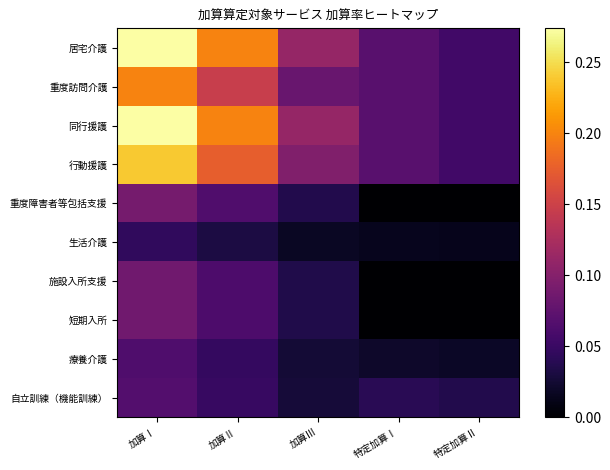

Reading left to right, list all the values displayed in this chart.

居宅介護: 加算Ⅰ=0.3	加算Ⅱ=0.2	加算Ⅲ=0.1	特定加算Ⅰ=0.1	特定加算Ⅱ=0.1
重度訪問介護: 加算Ⅰ=0.2	加算Ⅱ=0.1	加算Ⅲ=0.1	特定加算Ⅰ=0.1	特定加算Ⅱ=0.1
同行援護: 加算Ⅰ=0.3	加算Ⅱ=0.2	加算Ⅲ=0.1	特定加算Ⅰ=0.1	特定加算Ⅱ=0.1
行動援護: 加算Ⅰ=0.2	加算Ⅱ=0.2	加算Ⅲ=0.1	特定加算Ⅰ=0.1	特定加算Ⅱ=0.1
重度障害者等包括支援: 加算Ⅰ=0.1	加算Ⅱ=0.1	加算Ⅲ=0.0	特定加算Ⅰ=0.0	特定加算Ⅱ=0.0
生活介護: 加算Ⅰ=0.0	加算Ⅱ=0.0	加算Ⅲ=0.0	特定加算Ⅰ=0.0	特定加算Ⅱ=0.0
施設入所支援: 加算Ⅰ=0.1	加算Ⅱ=0.1	加算Ⅲ=0.0	特定加算Ⅰ=0.0	特定加算Ⅱ=0.0
短期入所: 加算Ⅰ=0.1	加算Ⅱ=0.1	加算Ⅲ=0.0	特定加算Ⅰ=0.0	特定加算Ⅱ=0.0
療養介護: 加算Ⅰ=0.1	加算Ⅱ=0.0	加算Ⅲ=0.0	特定加算Ⅰ=0.0	特定加算Ⅱ=0.0
自立訓練（機能訓練）: 加算Ⅰ=0.1	加算Ⅱ=0.0	加算Ⅲ=0.0	特定加算Ⅰ=0.0	特定加算Ⅱ=0.0